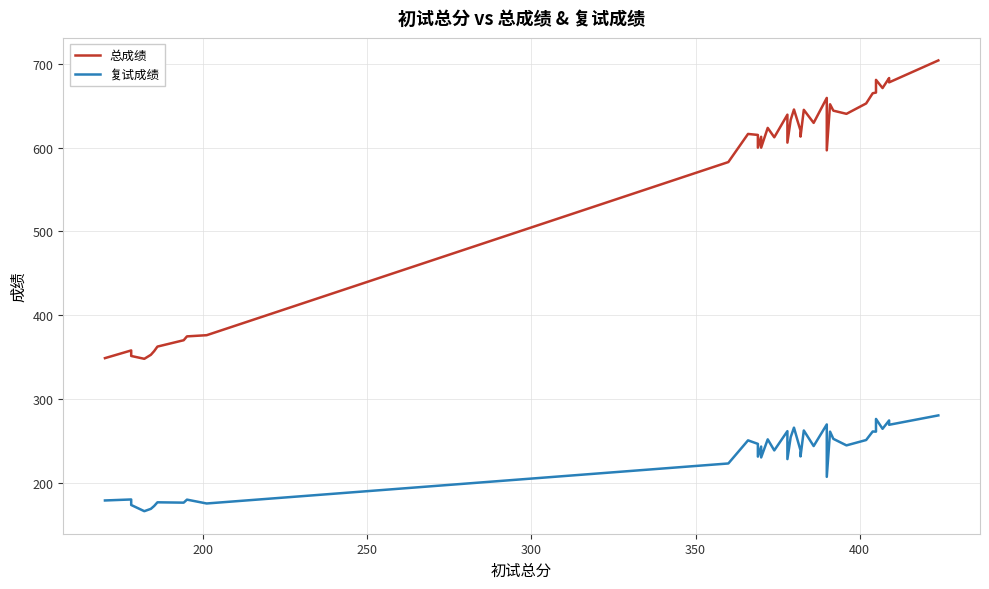

What is the value of the 复试成绩 point at the 10th from the left?

175.0